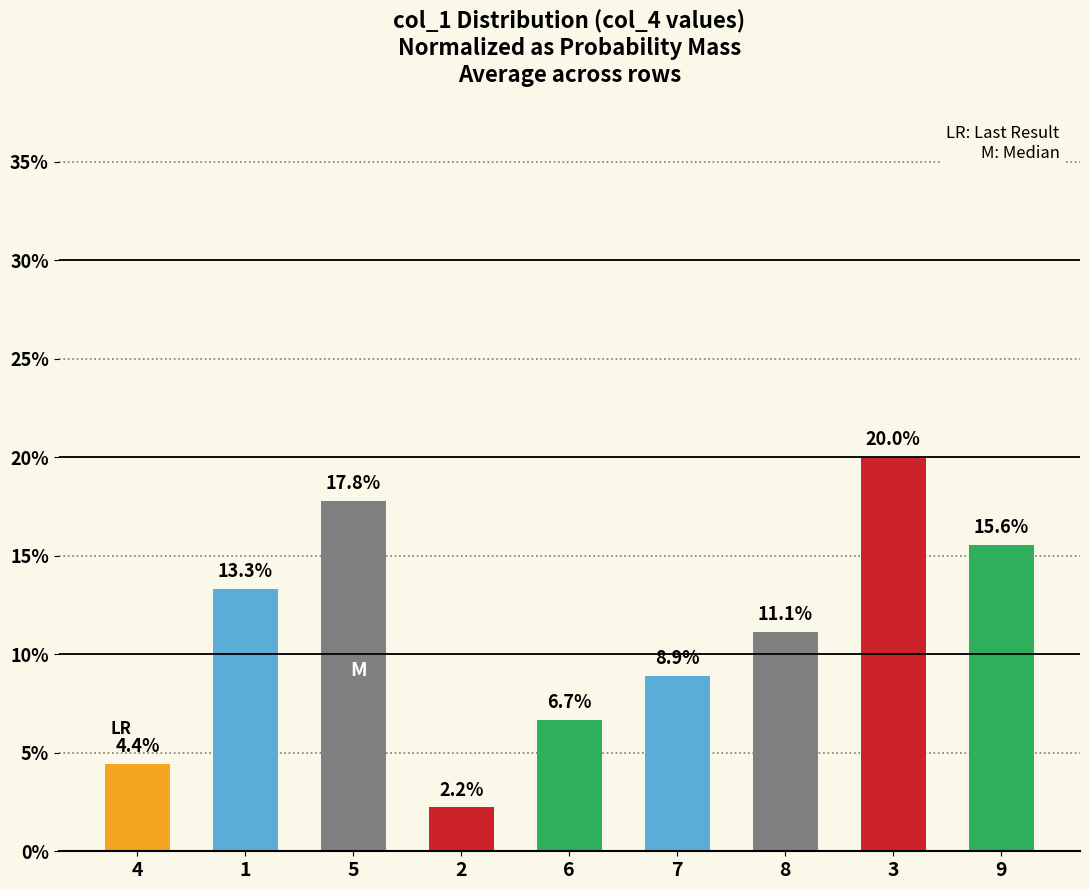

What is the greatest value displayed?

20.0